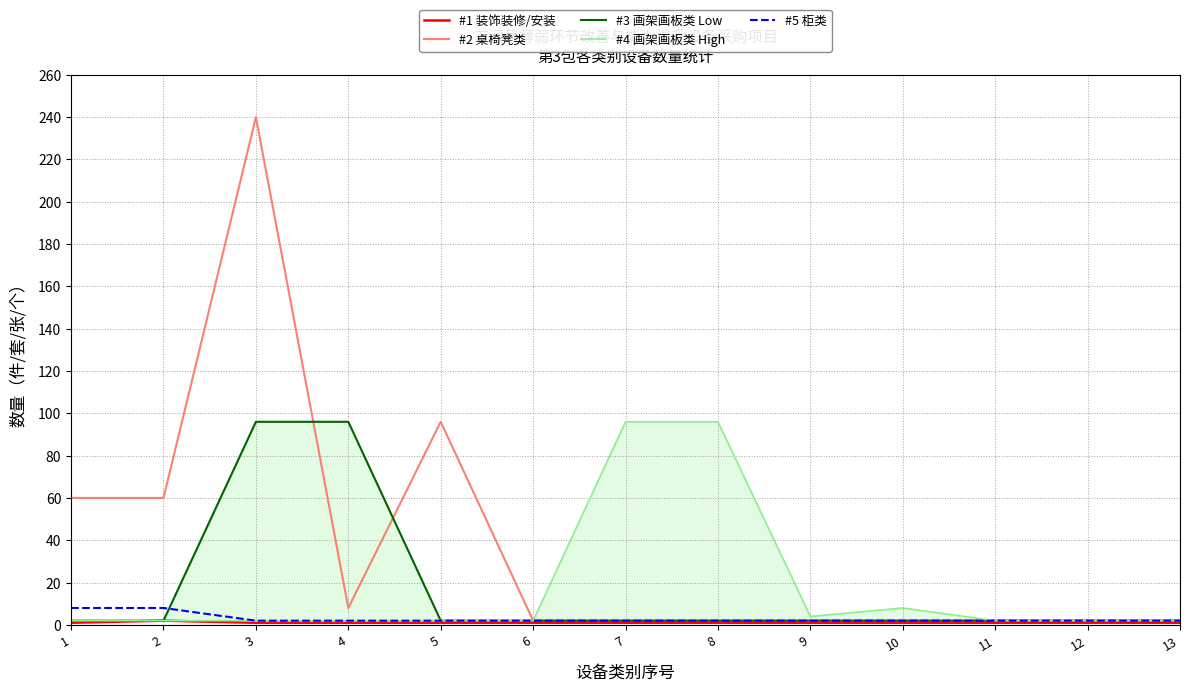

How many times do #2 桌椅凳类 and #3 画架画板类 Low cross each other?

2